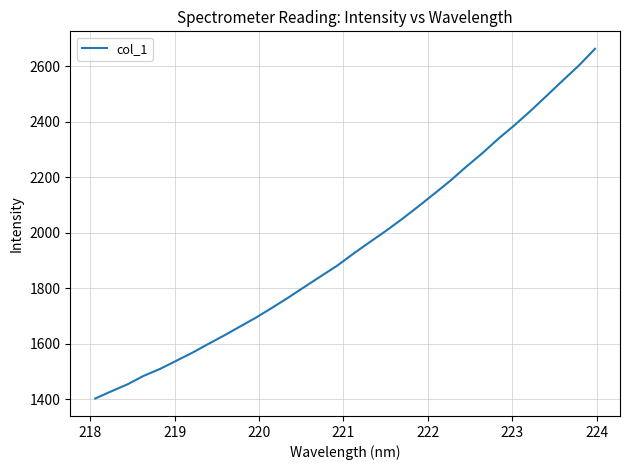

Is this an area chart (filled region under the line)?

No